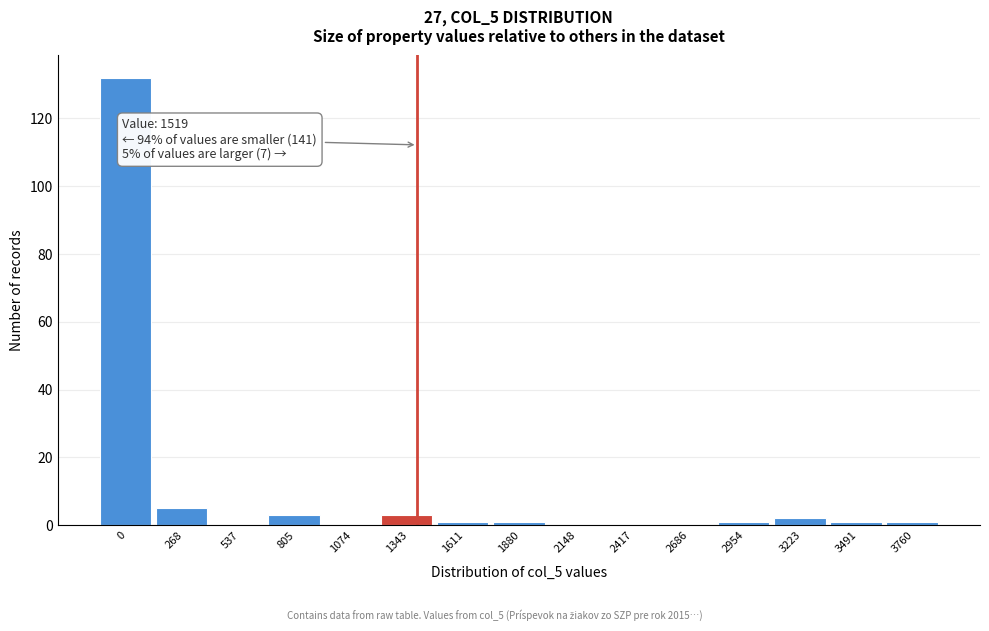

Reading left to right, transcribe all the data shown in this chart.

0=132	268=5	537=0	805=3	1074=0	1343=3	1611=1	1880=1	2148=0	2417=0	2686=0	2954=1	3223=2	3491=1	3760=1